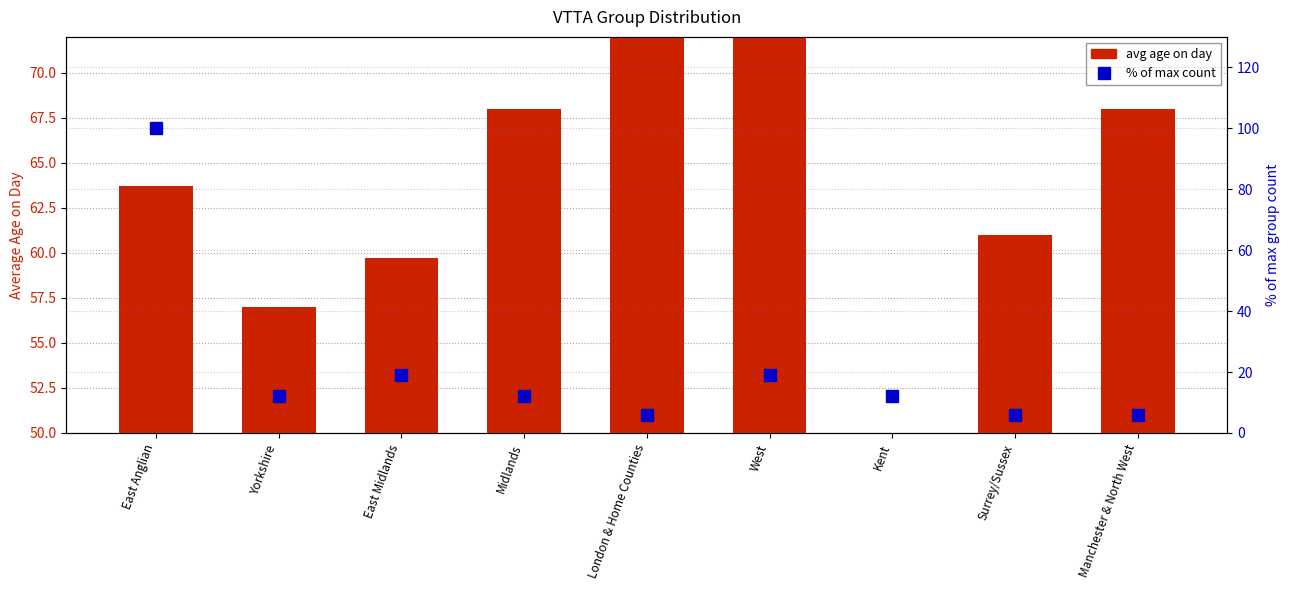

At which category is the sum across all series the highest?

East Anglian